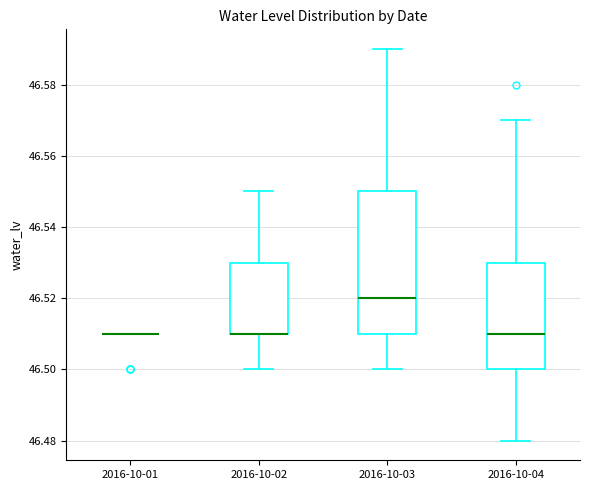

Reading left to right, read every box against the y-axis: the position of its median line, the range the box covers, and the ends of its whiskers. The values are not printed on the chart, so give them approximately, as read against the axis.

2016-10-01: box collapsed to a line at 46.51, whiskers 46.51 to 46.51
2016-10-02: median 46.51 (drawn on the box's lower edge), box 46.51 to 46.53, whiskers 46.50 to 46.55
2016-10-03: median 46.52, box 46.51 to 46.55, whiskers 46.50 to 46.59
2016-10-04: median 46.51, box 46.50 to 46.53, whiskers 46.48 to 46.57